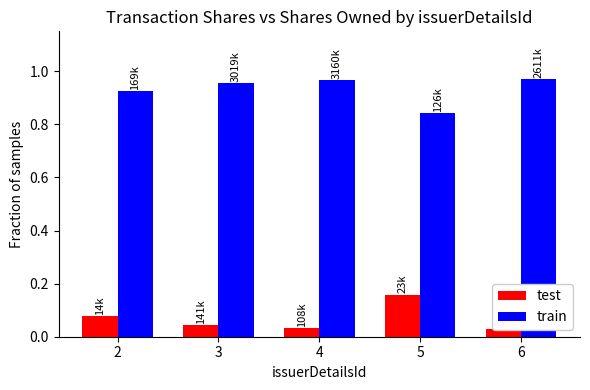

List the series in order of their overall mean, highest first.

train, test